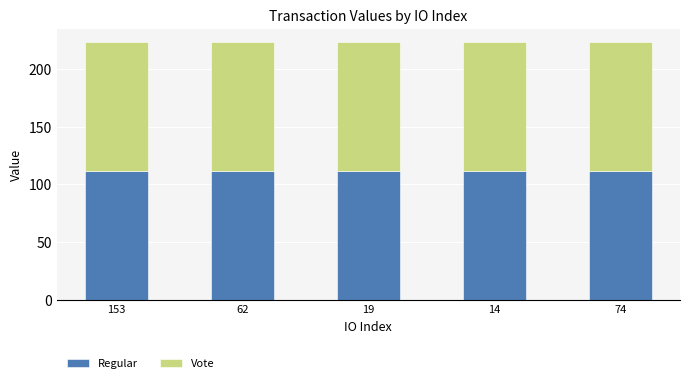

Count the number of data series in this chart.

2